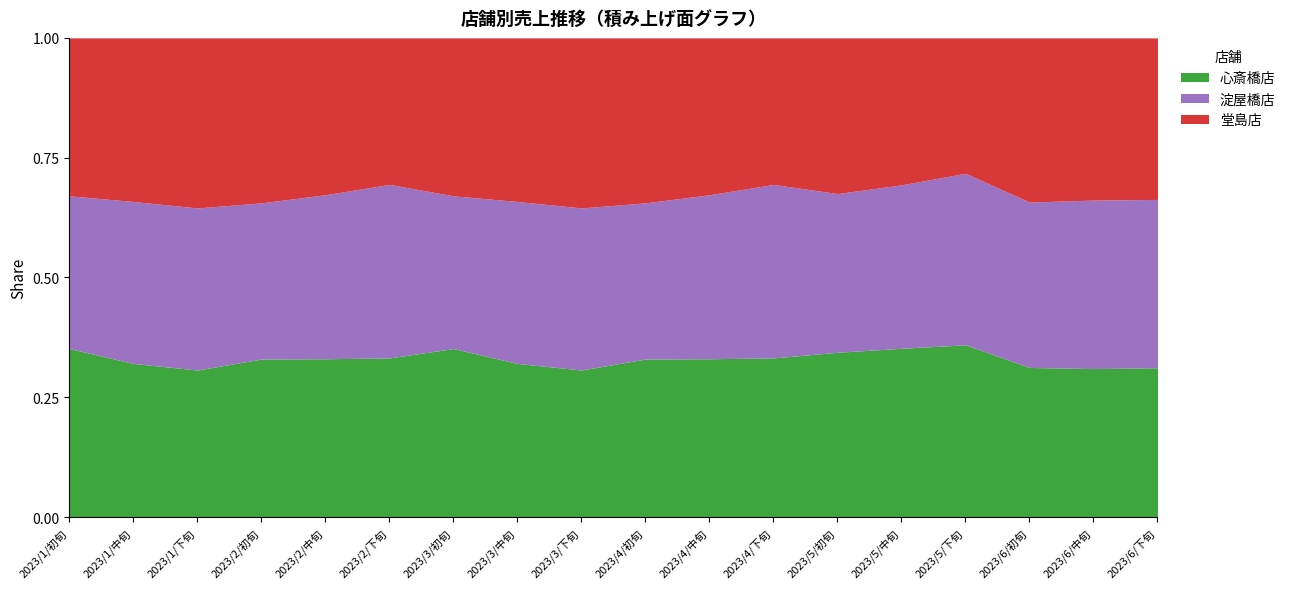

Is it true that 心斎橋店 equals 0.6 at 2023/4/下旬?

False